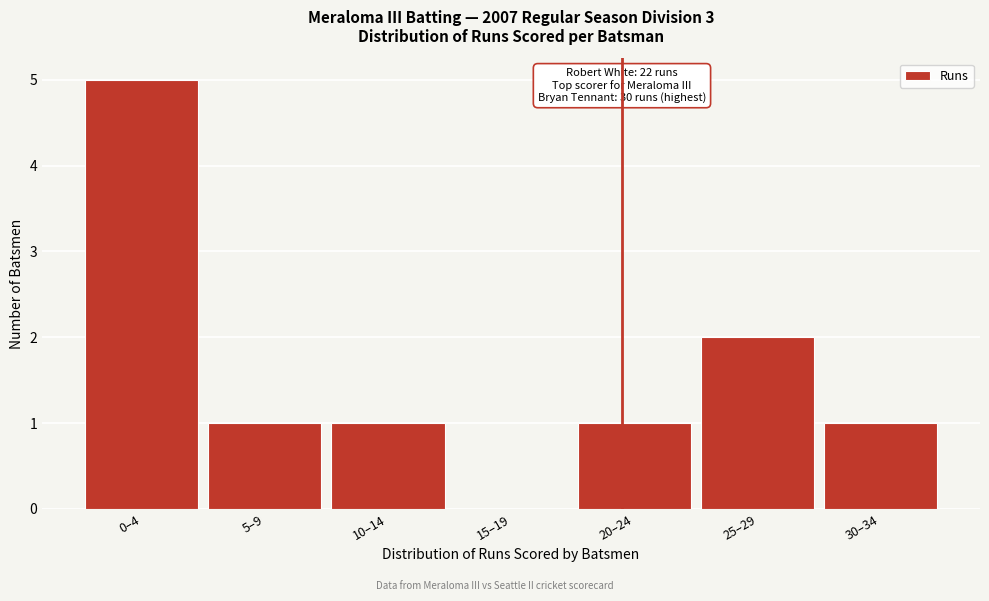

Reading left to right, transcribe all the data shown in this chart.

0–4=5	5–9=1	10–14=1	15–19=0	20–24=1	25–29=2	30–34=1